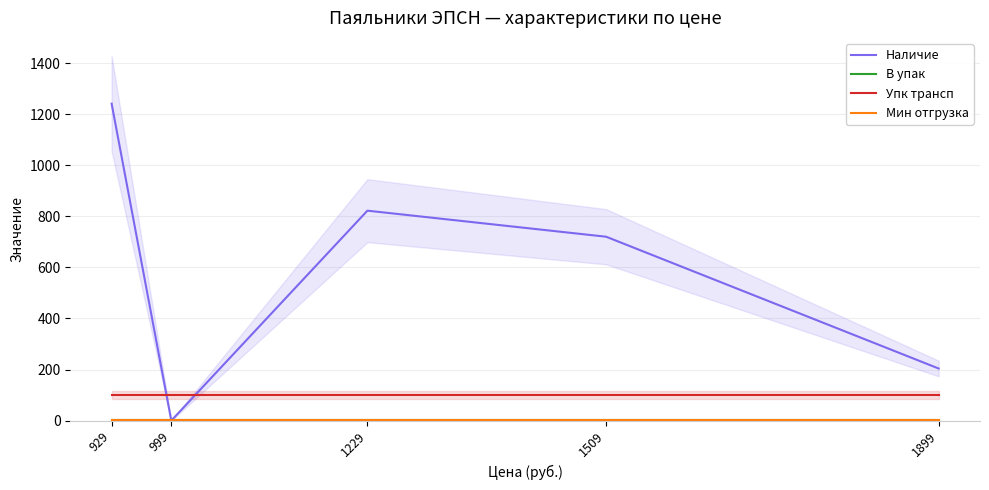

What is the average value of the Мин отгрузка series?

1